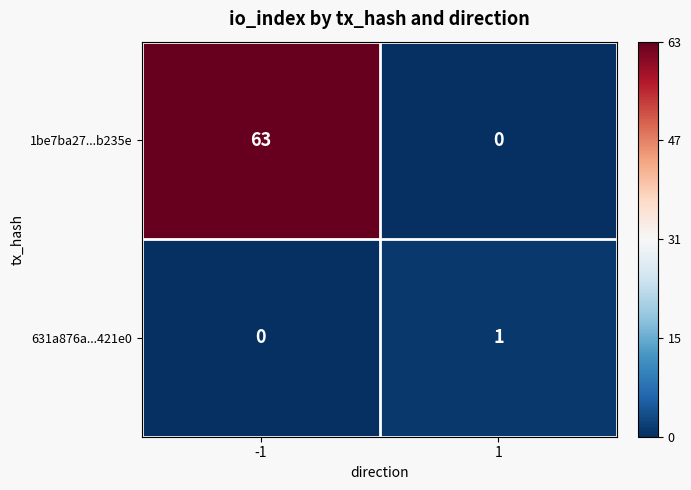

Count the number of categories in the chart.

2